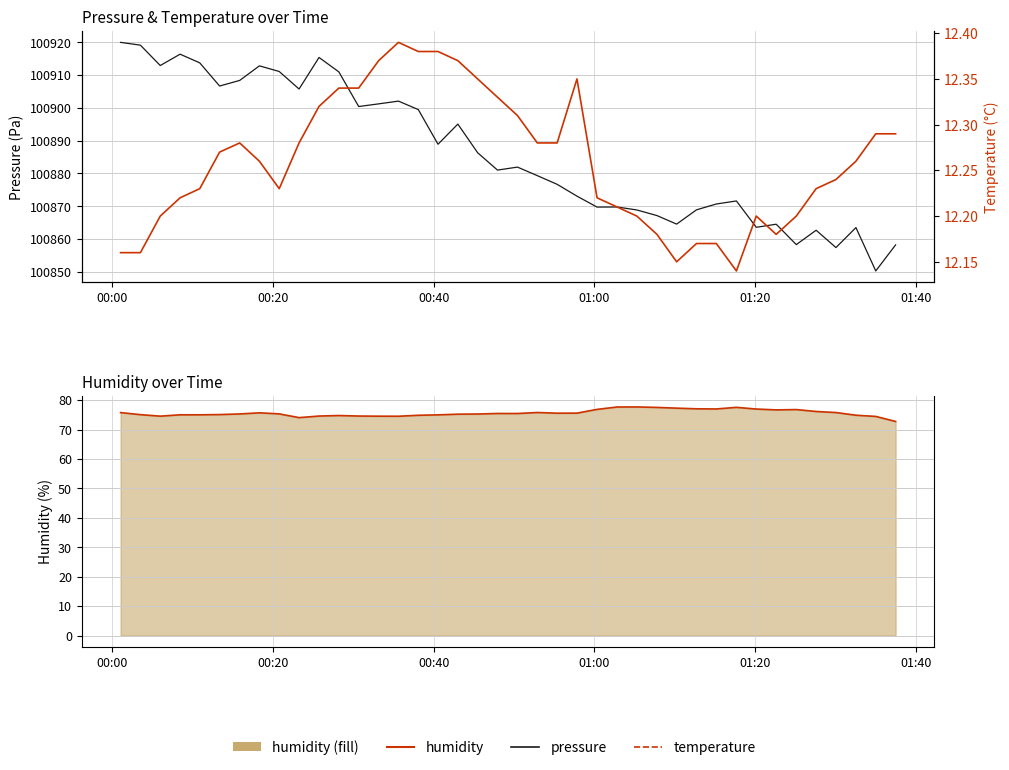

How many lines are shown in the chart?

3